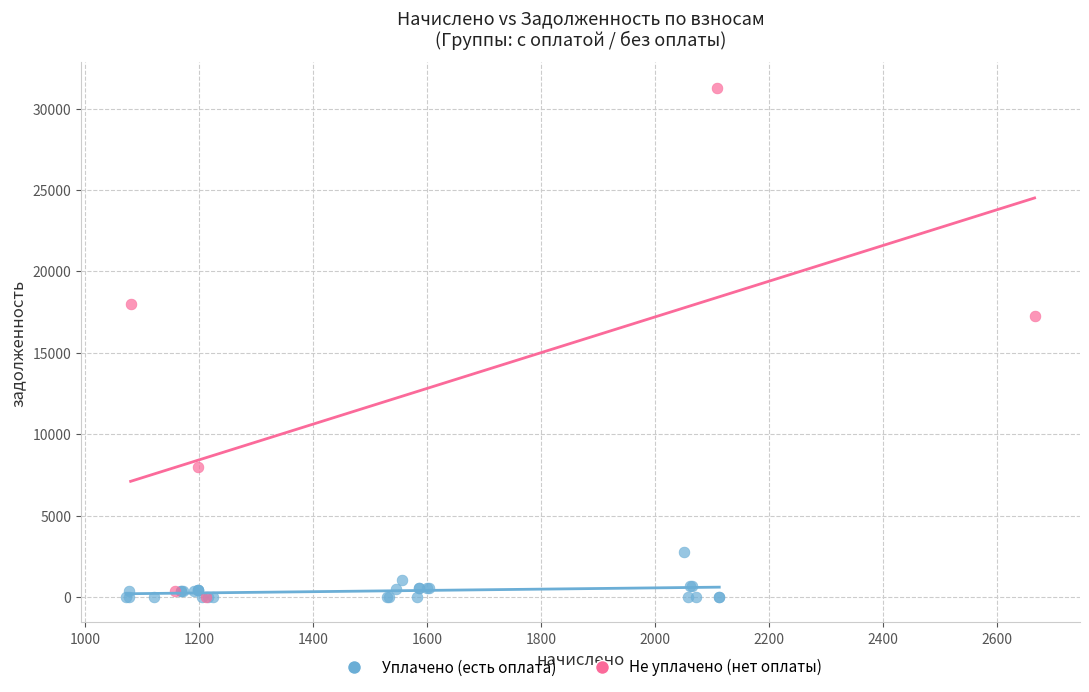

What are all the series names shown in the legend?

Уплачено (есть оплата), Не уплачено (нет оплаты)